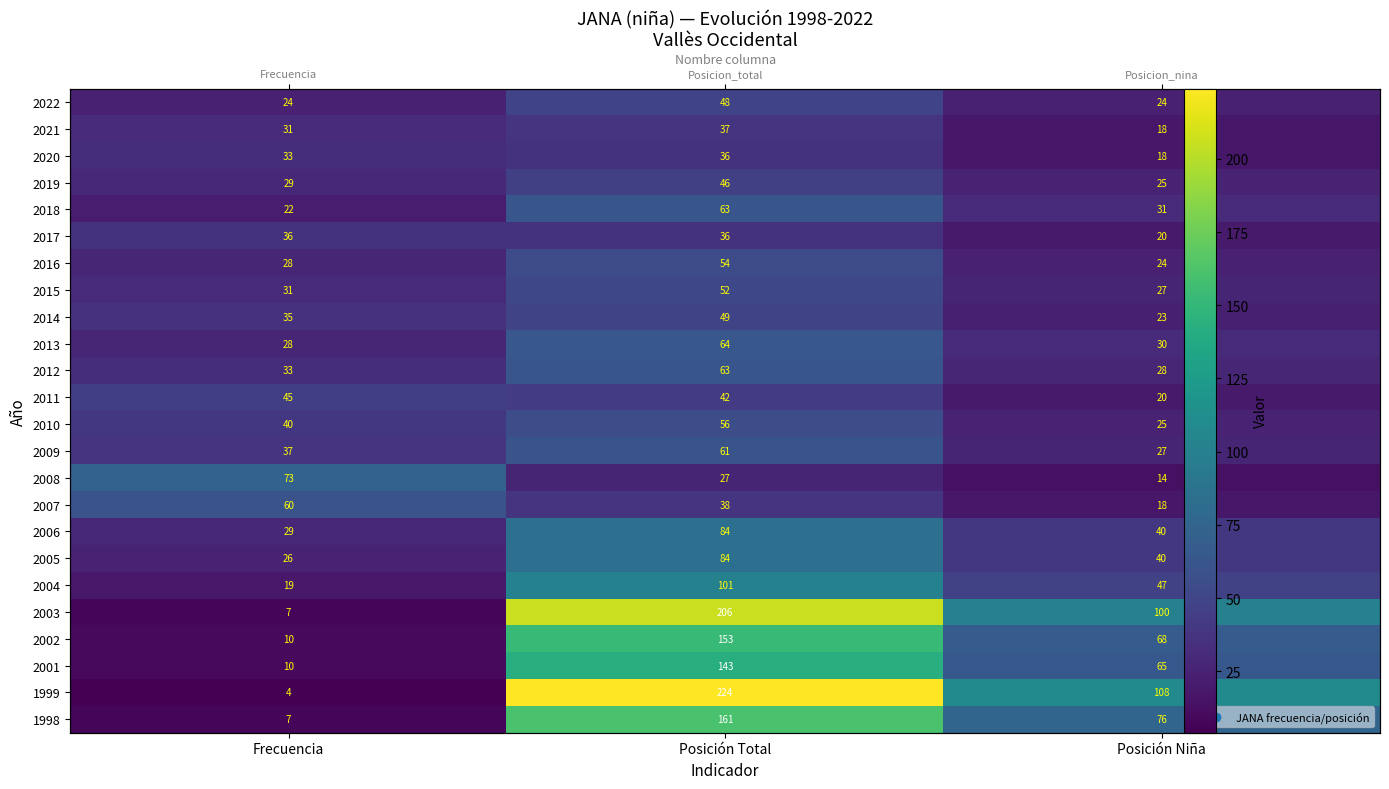

How many values in the 1999 series are below 108?

1